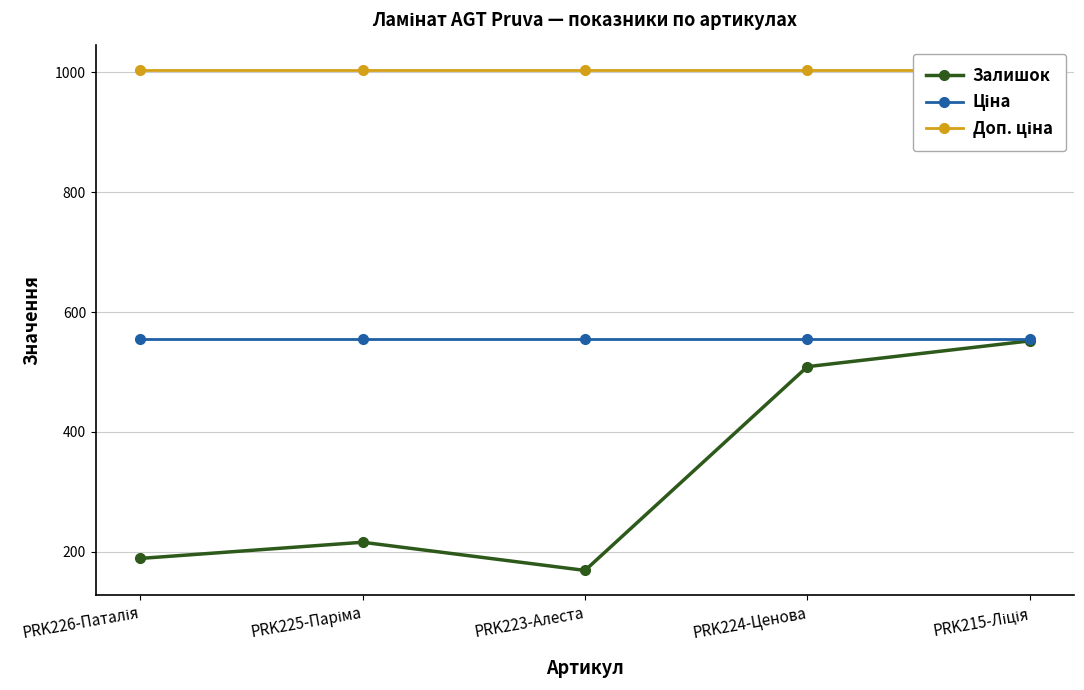

At which label does Залишок first exceed 216?

PRK224-Ценова